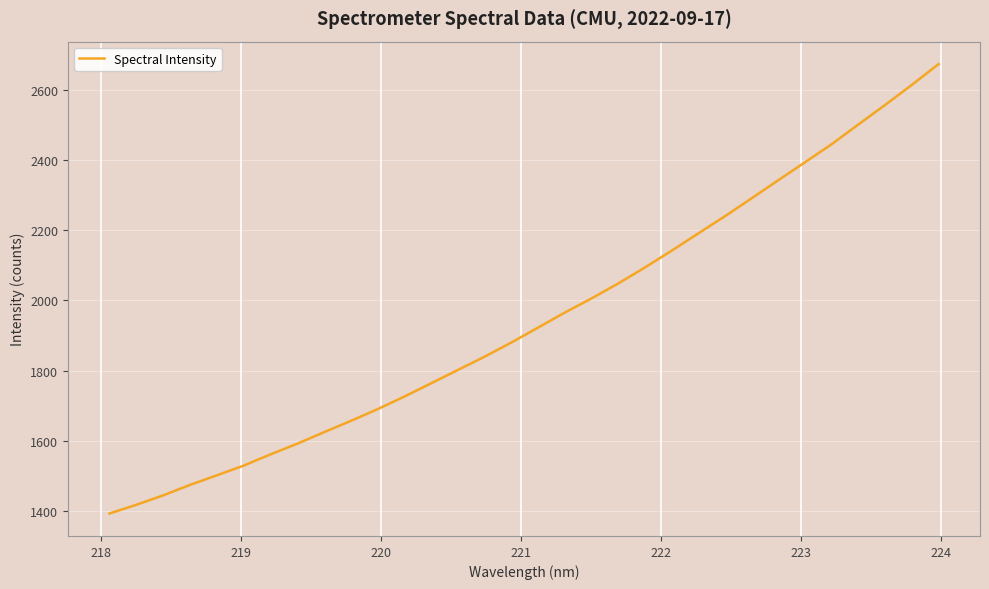

What is the difference between the maximum and minimum values?

1278.6